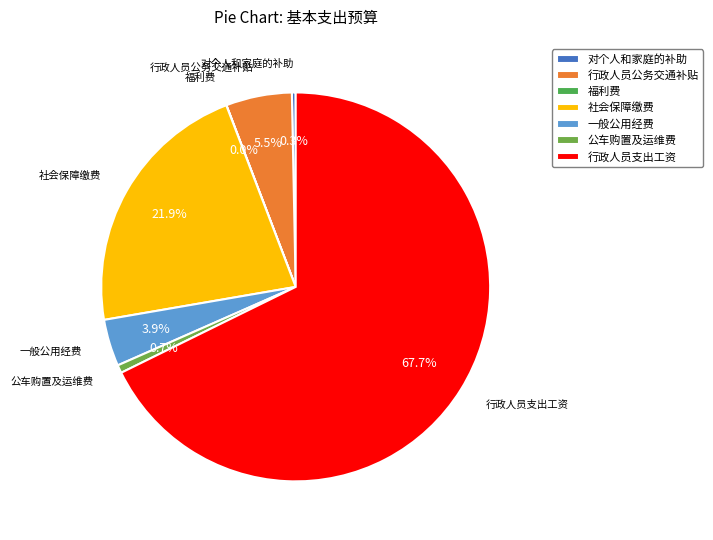

Approximately how many times larger is the value at 行政人员支出工资 compared to 行政人员公务交通补贴?

12.3